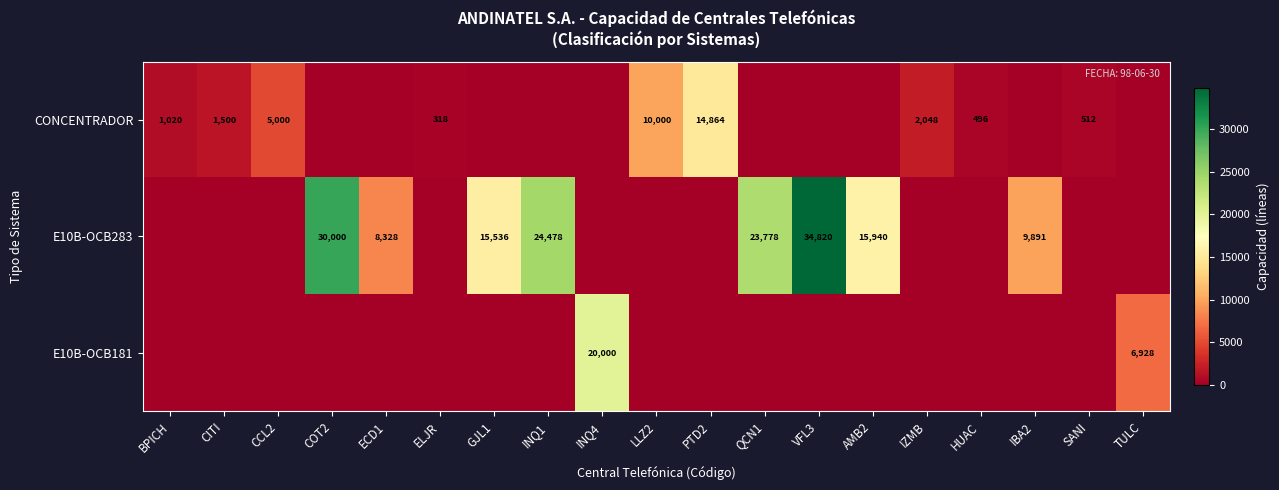

The value of E10B-OCB283 at VFL3 is 19247. True or false?

False